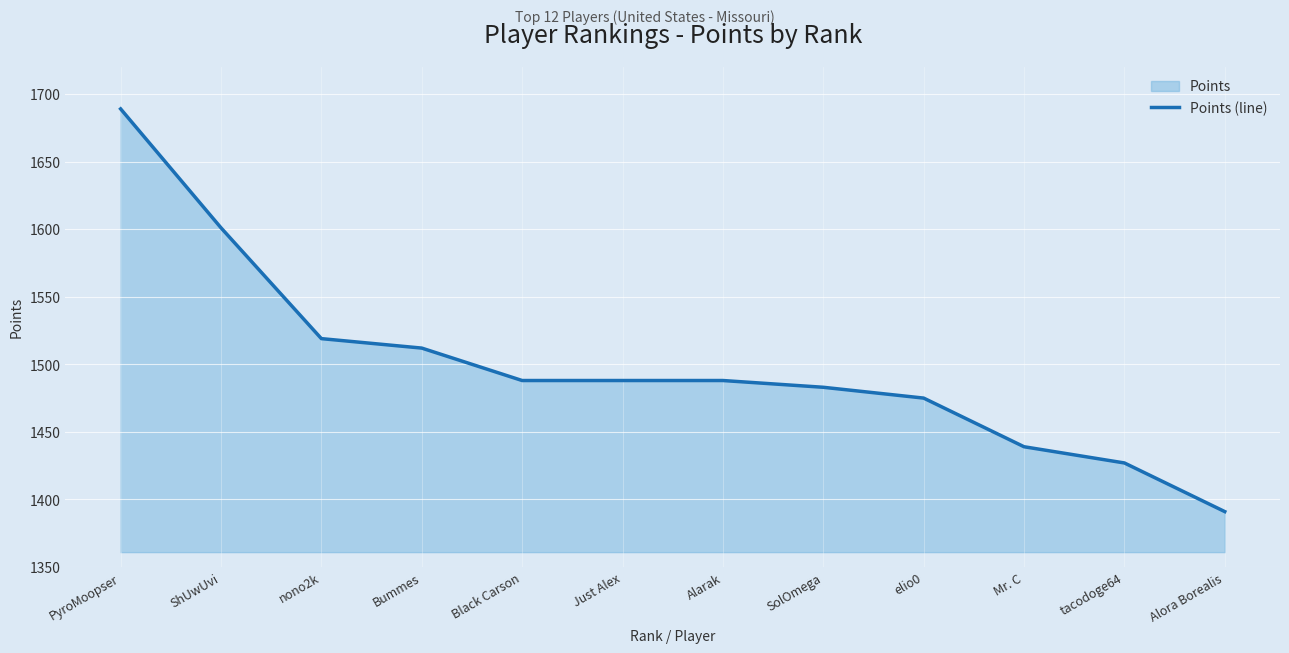

What is the minimum value shown in the chart?

1391